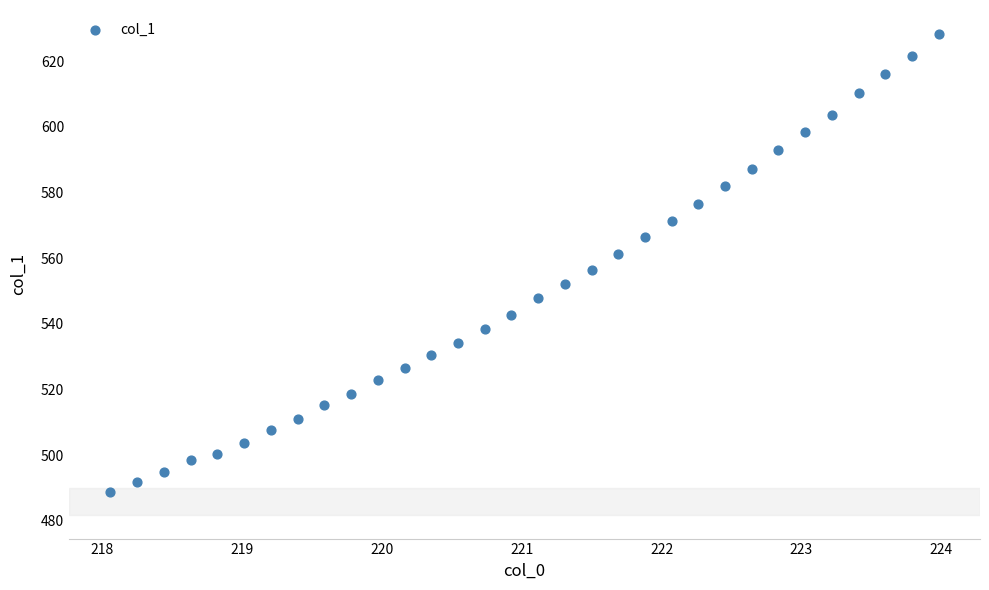

What is the range of X values (max minus min)?

5.9